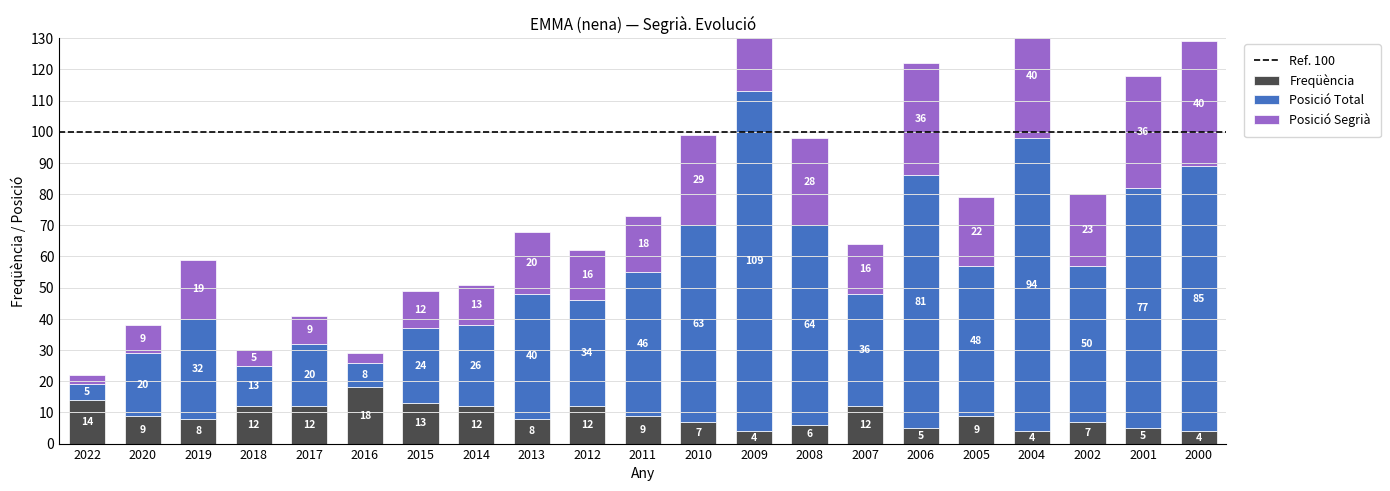

Are the bars horizontal?

No